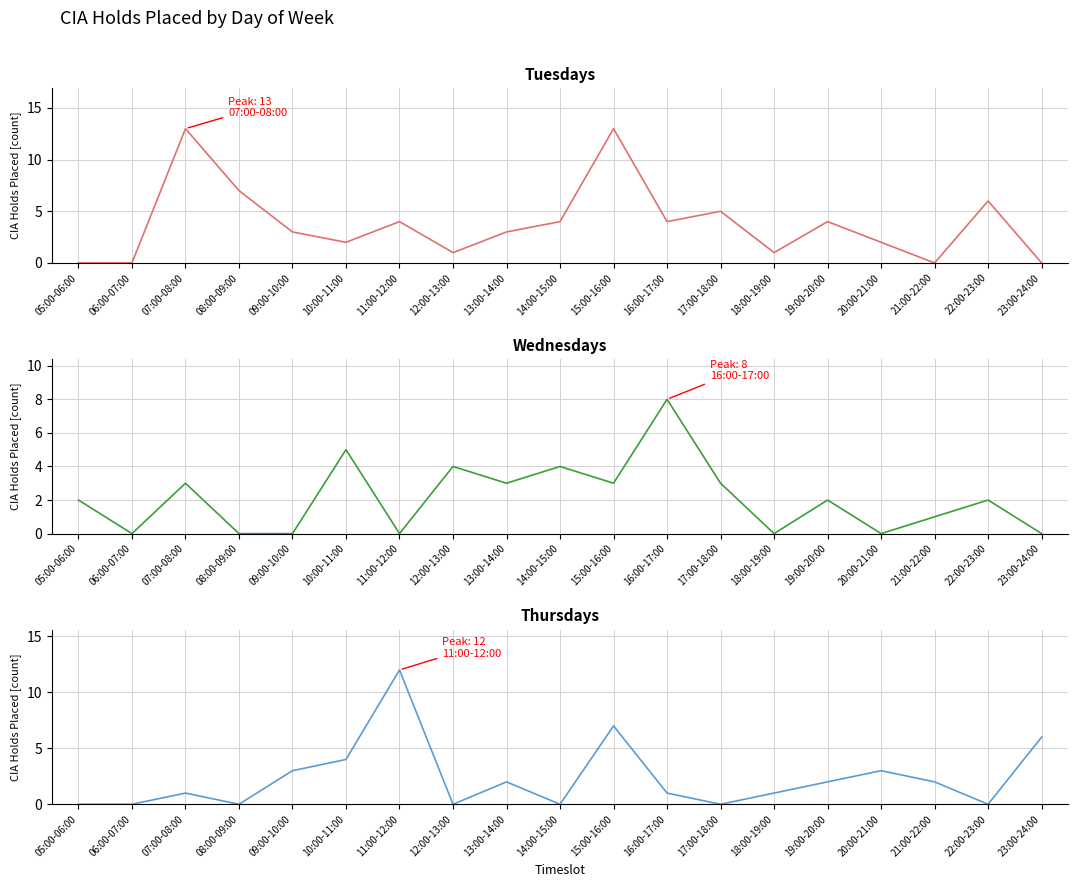

True or false: Thursdays has a value of 7 at 15:00-16:00.

True